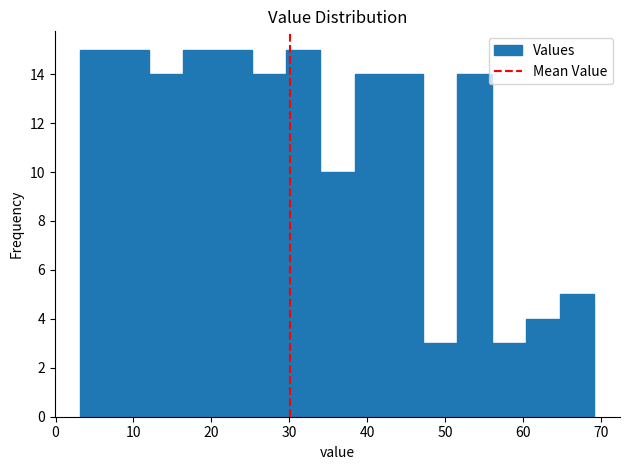

Reading left to right, transcribe this chart: for each bar, give the range it covers on the x-axis and its height. Neither the bar edges nor the heights are printed on the chart, so give them approximately, as read against the axes.

3 to 8: 15
8 to 12: 15
12 to 16: 14
16 to 21: 15
21 to 25: 15
25 to 30: 14
30 to 34: 15
34 to 38: 10
38 to 43: 14
43 to 47: 14
47 to 52: 3
52 to 56: 14
56 to 60: 3
60 to 65: 4
65 to 69: 5